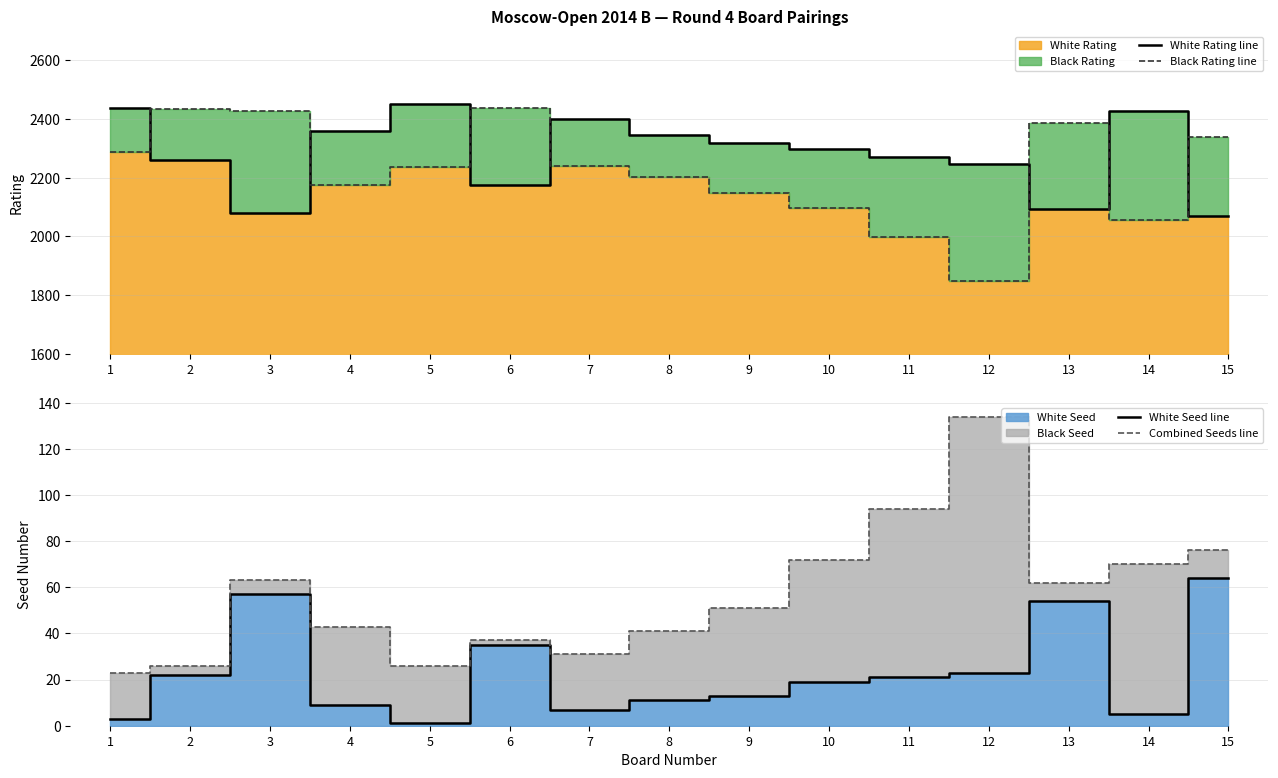

Is it true that Black Rating line equals 3308 at 6?

False